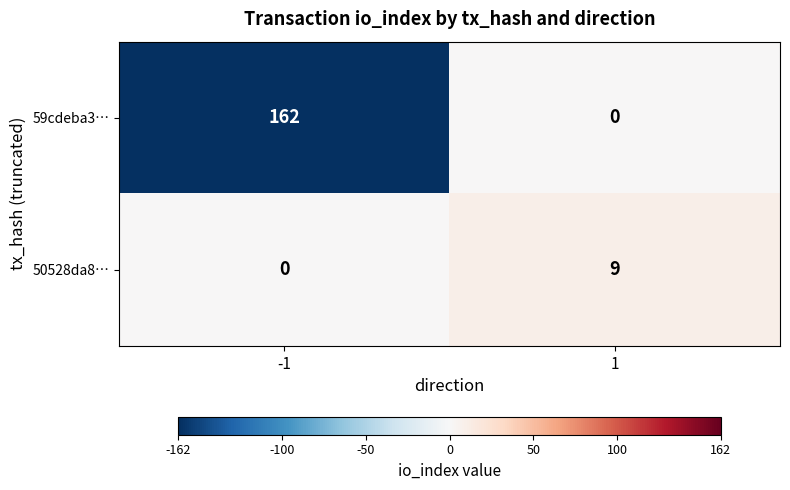

What is the sum of all 59cdeba3… values?

162